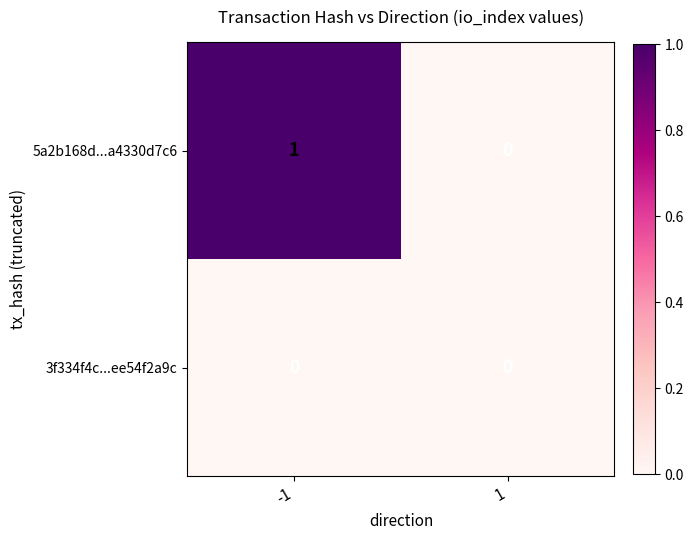

Between -1 and 1, which series saw the biggest shift?

5a2b168d...a4330d7c6